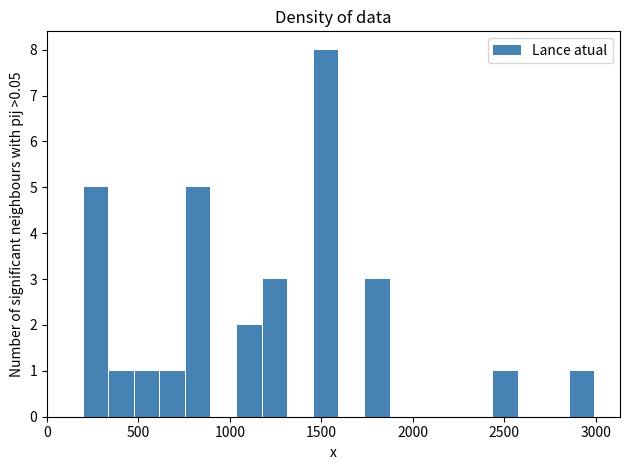

Around what value on the x-axis is the tallest bar? Give the approximate position of its centre, as read against the axis.

1550